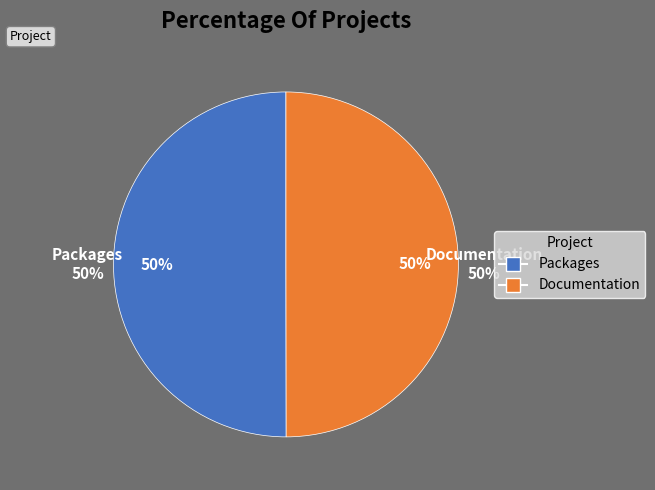

To the nearest percent, what is the average slice percentage?

50%